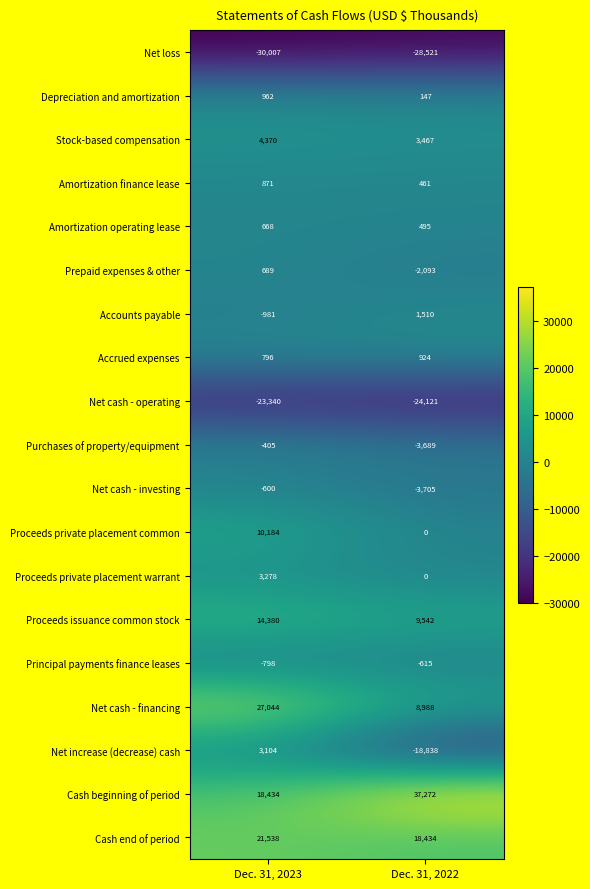

The Cash end of period series shows 33658 at Dec. 31, 2023. True or false?

False